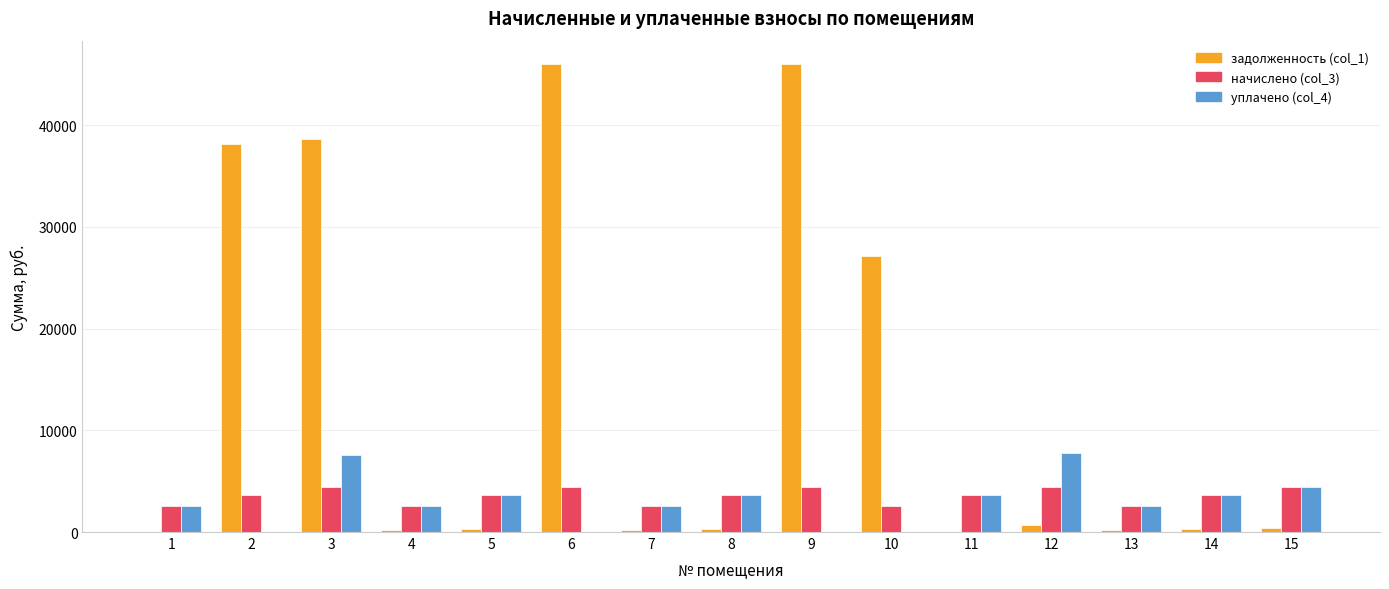

The value of уплачено (col_4) at 11 is 5582.8. True or false?

False